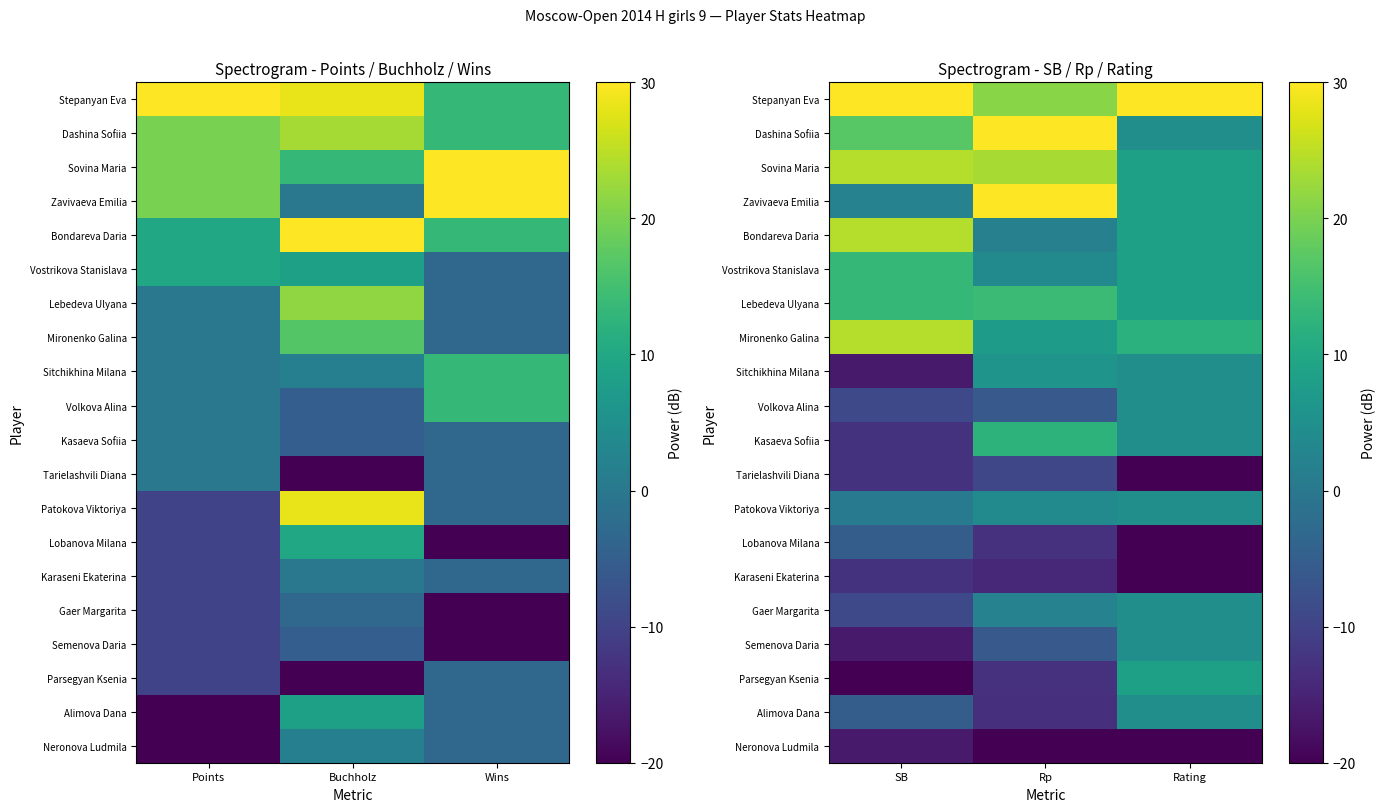

List the series in order of their peak value, highest first.

Stepanyan Eva, Dashina Sofiia, Zavivaeva Emilia, Sovina Maria, Bondareva Daria, Mironenko Galina, Lebedeva Ulyana, Vostrikova Stanislava, Kasaeva Sofiia, Parsegyan Ksenia, Sitchikhina Milana, Volkova Alina, Patokova Viktoriya, Gaer Margarita, Semenova Daria, Alimova Dana, Lobanova Milana, Tarielashvili Diana, Karaseni Ekaterina, Neronova Ludmila